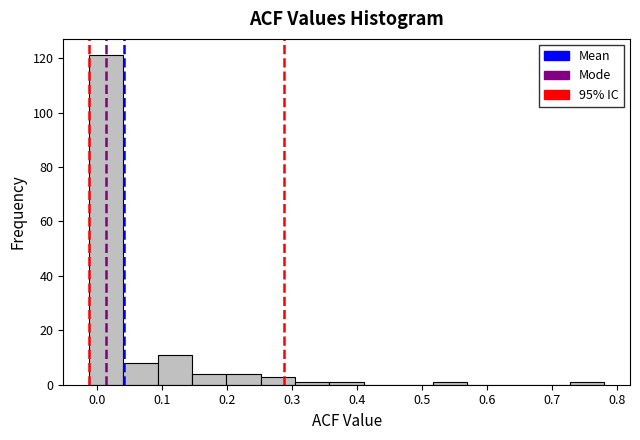

Over which range of the x-axis is the bar tallest?

-0.01 to 0.04